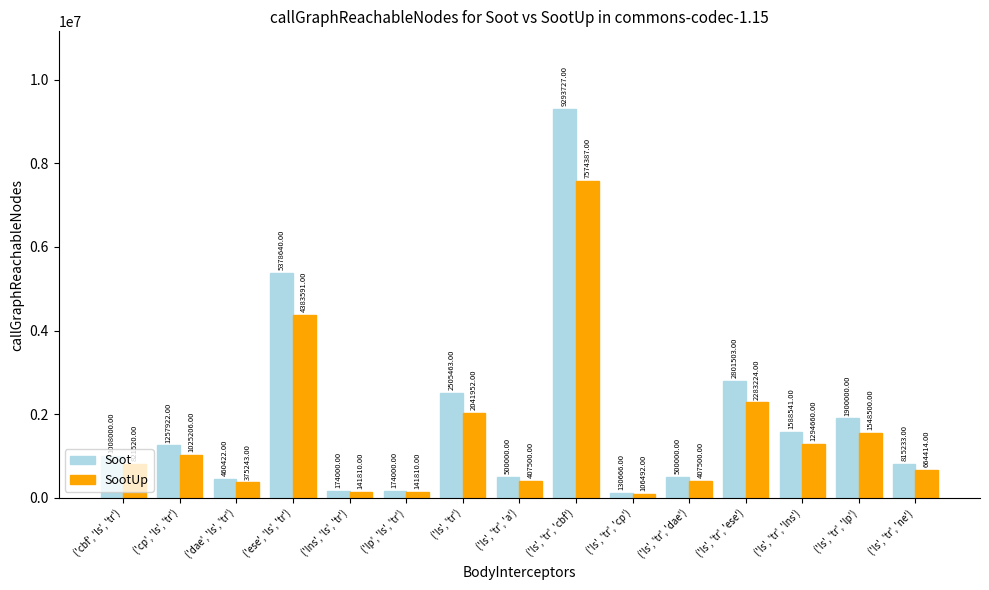

What are all the series names shown in the legend?

Soot, SootUp